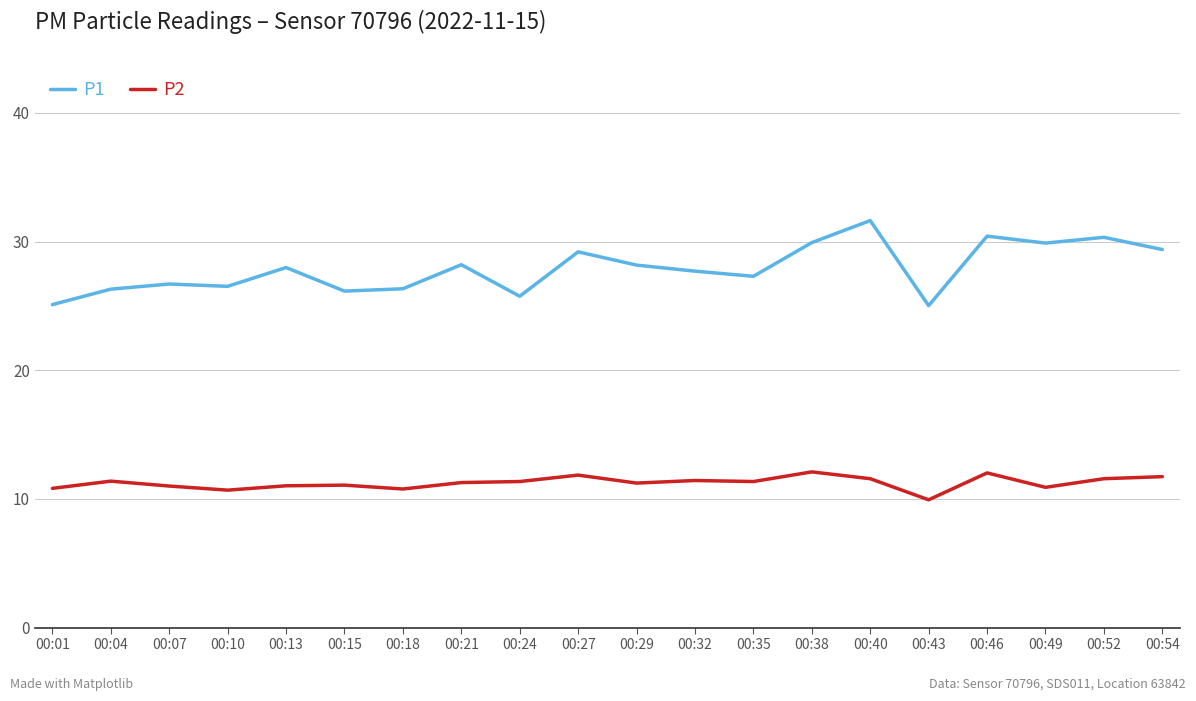

Does the chart have visible grid lines?

Yes